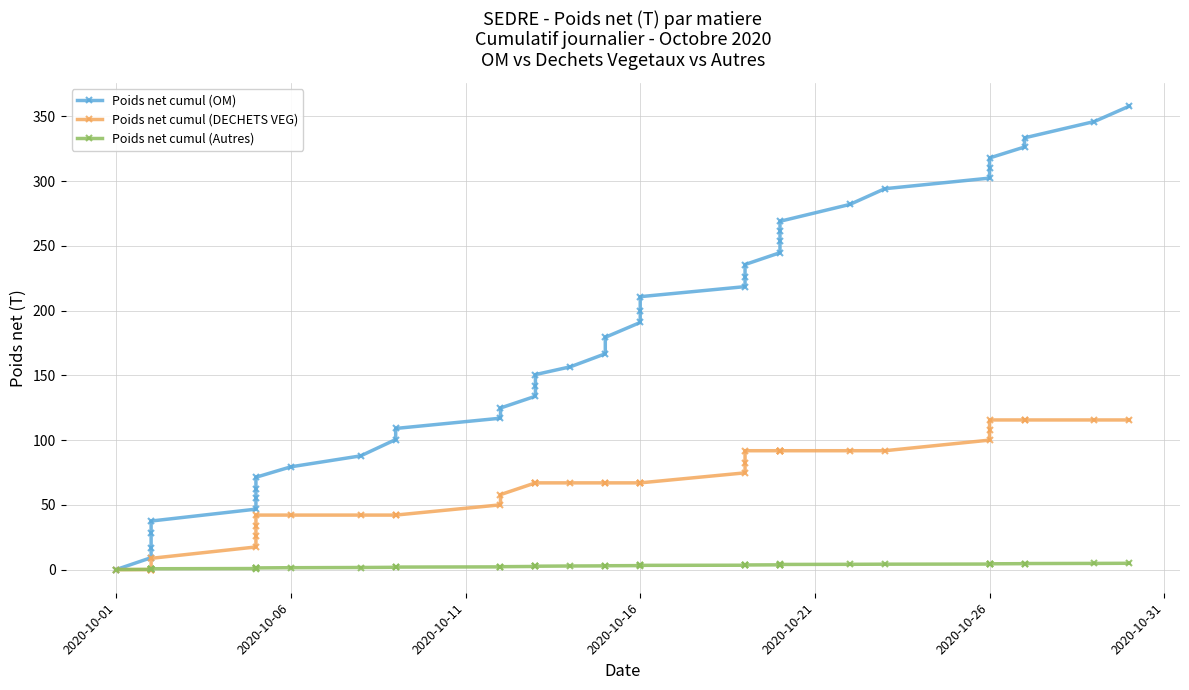

What is the value of the Poids net cumul (DECHETS VEG) point at the 40th from the left?

115.5